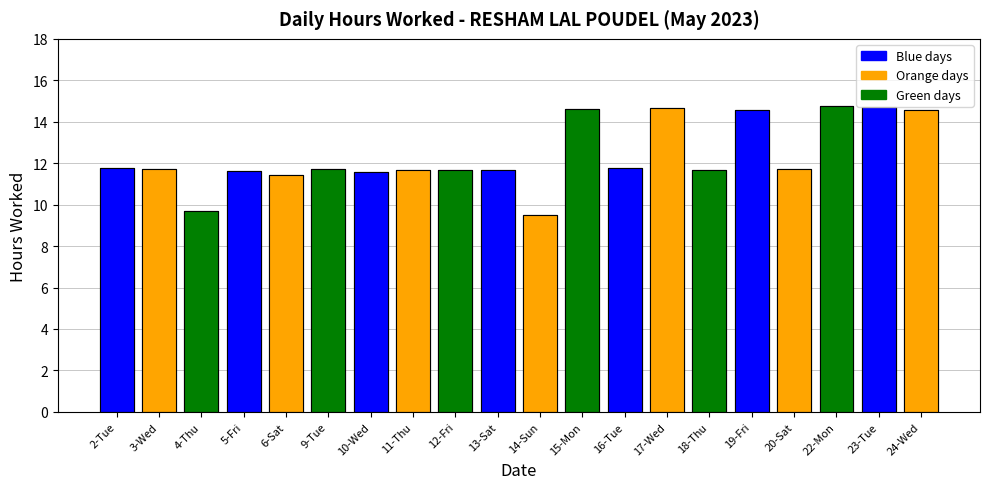

Are the bars grouped side by side (vs. stacked)?

No